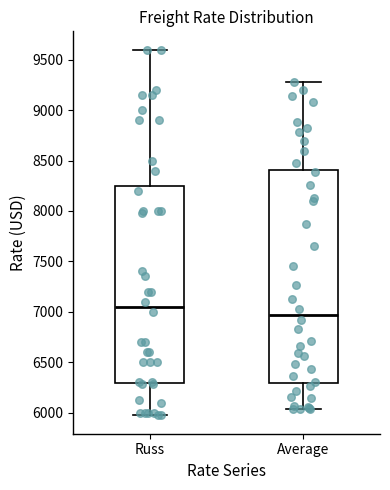

Which box has the highest median line?

Russ